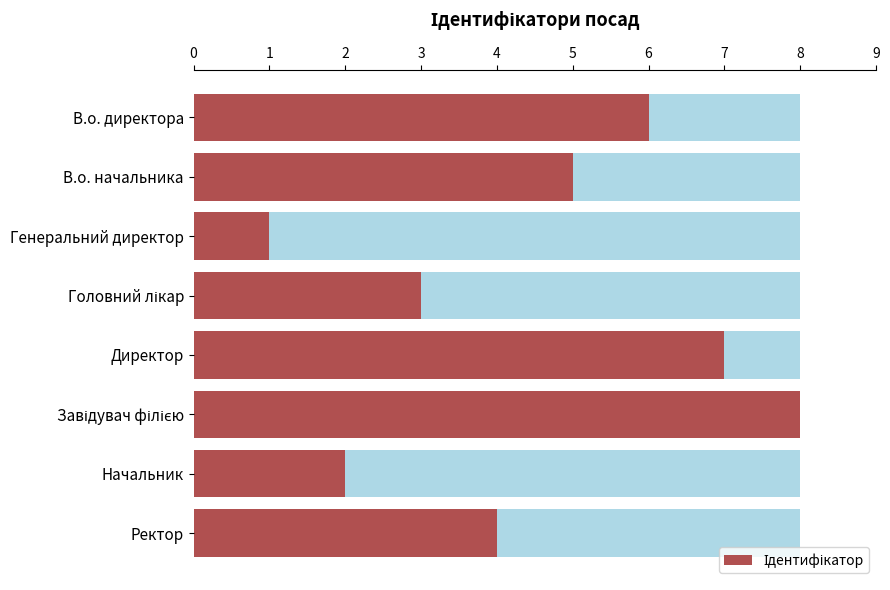

What is the greatest value displayed?

8